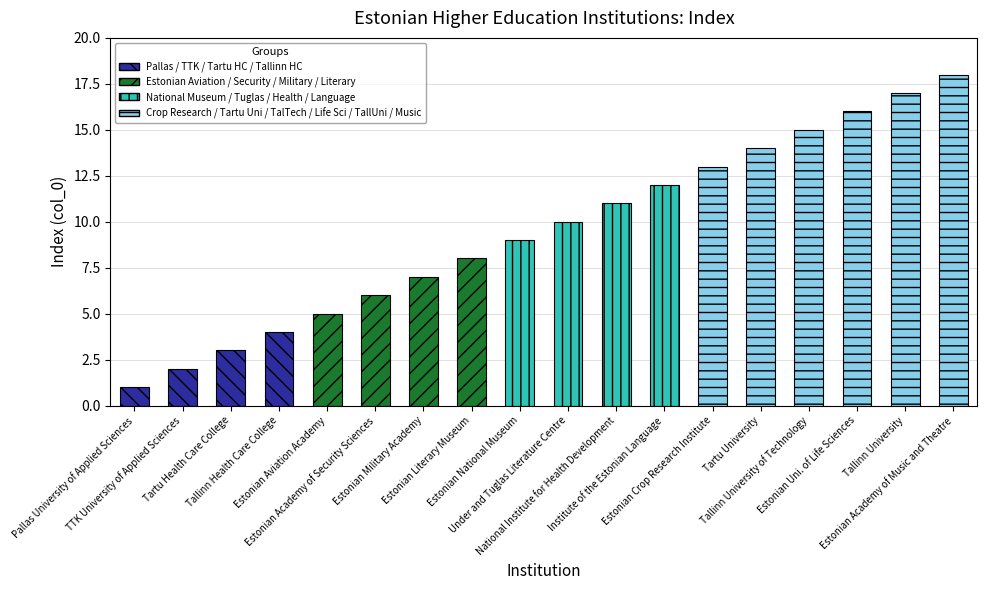

Which has a higher value, National Institute for Health Development or Estonian Aviation Academy?

National Institute for Health Development